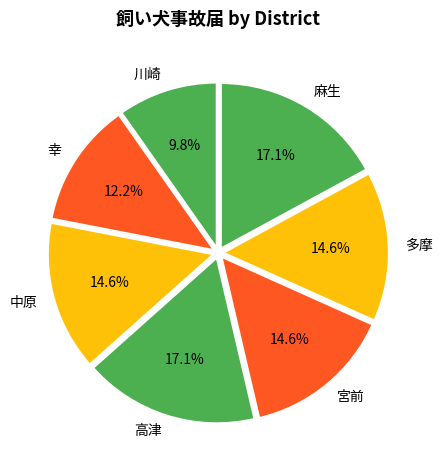

Is 中原 the majority of the pie?

No